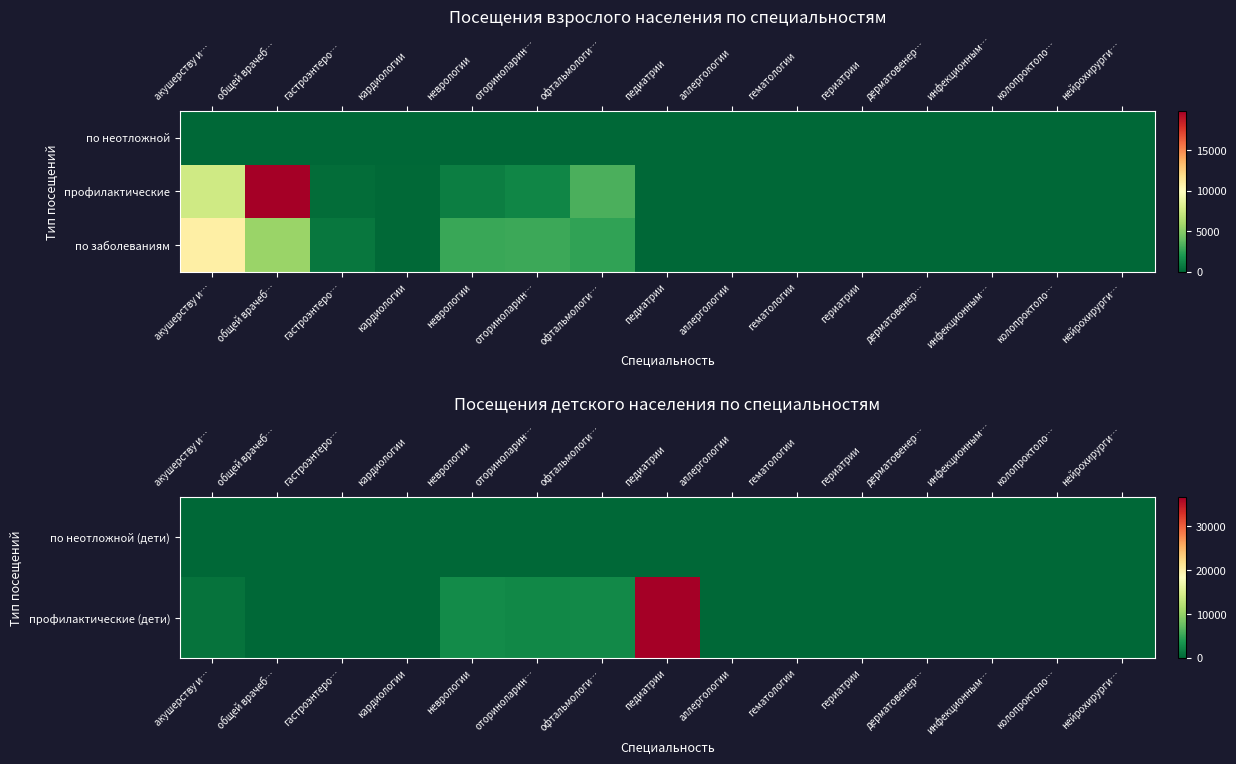

Which has a higher value, офтальмологи… or нейрохирурги…?

офтальмологи…